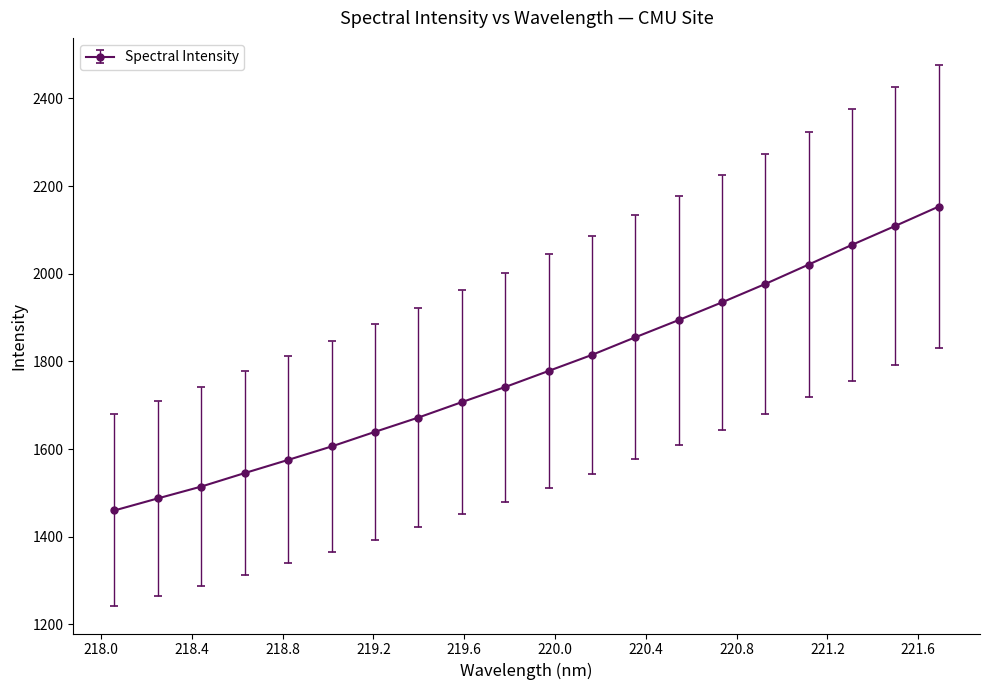

Count the number of categories in the chart.

20